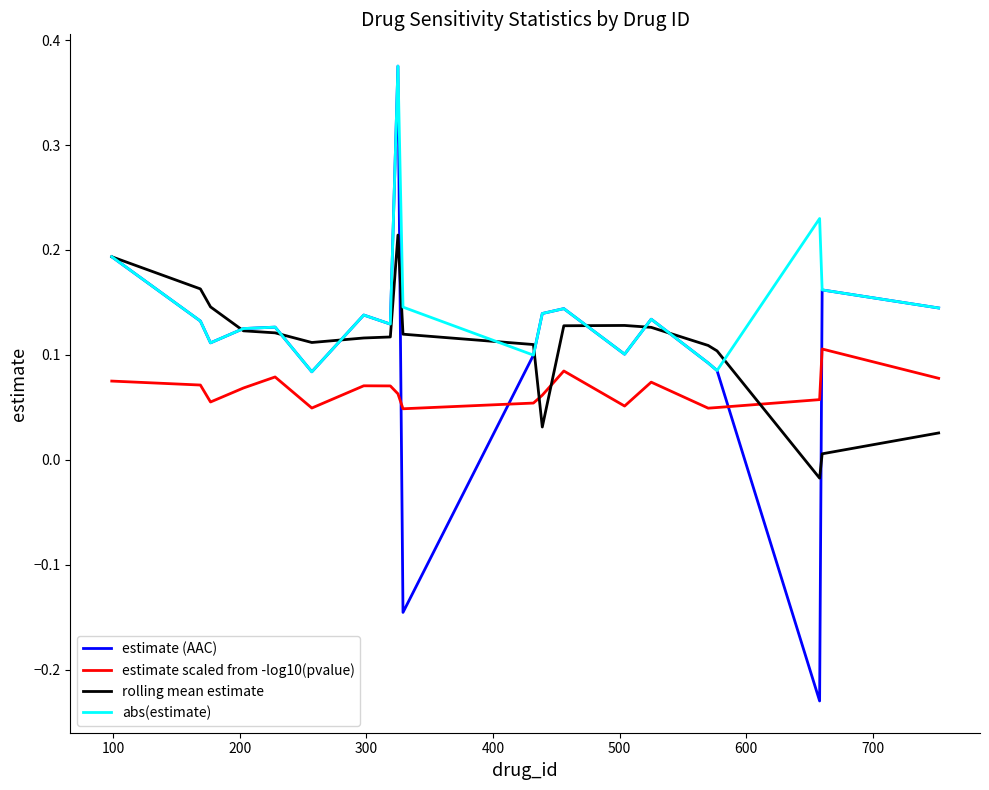

How many lines are shown in the chart?

4